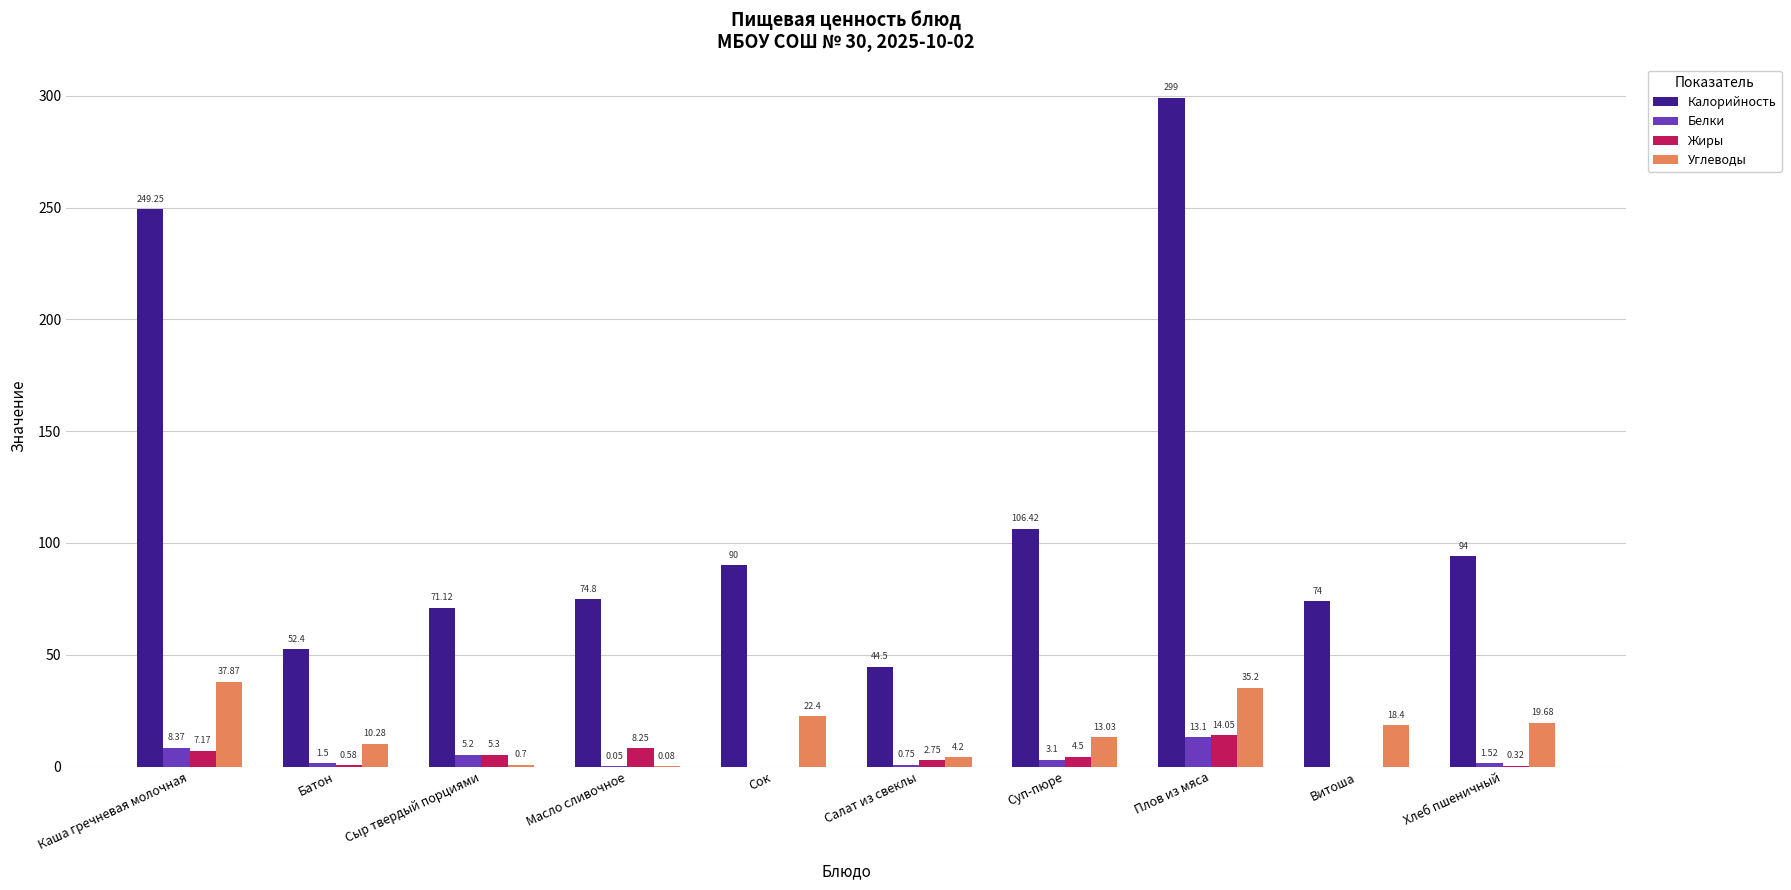

The Углеводы series shows 4.2 at Салат из свеклы. True or false?

True